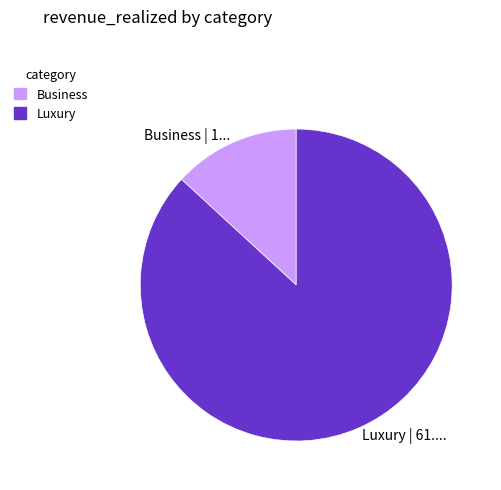

Does Business account for over 50% of the chart?

No